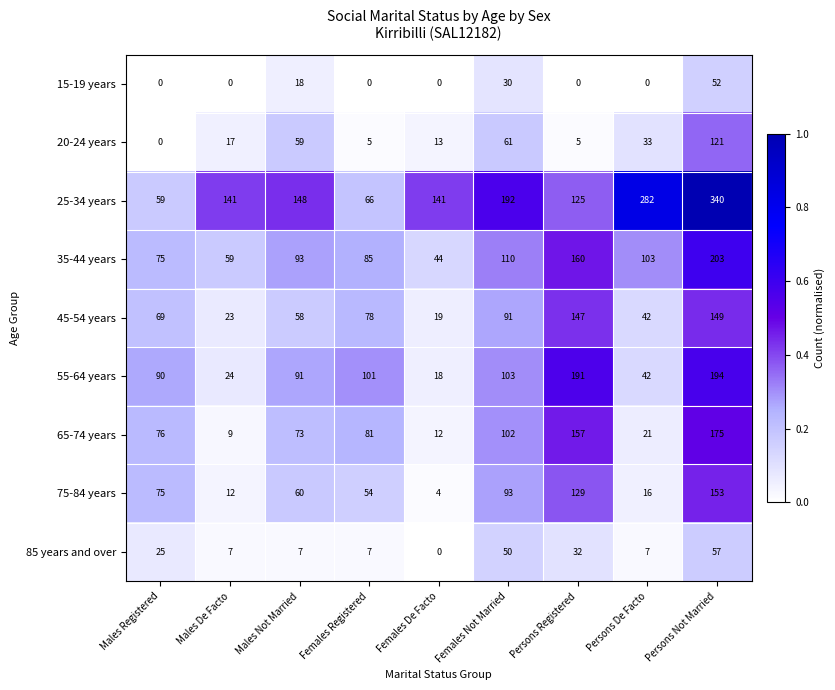

At how many categories does at least one series exceed 0?

9